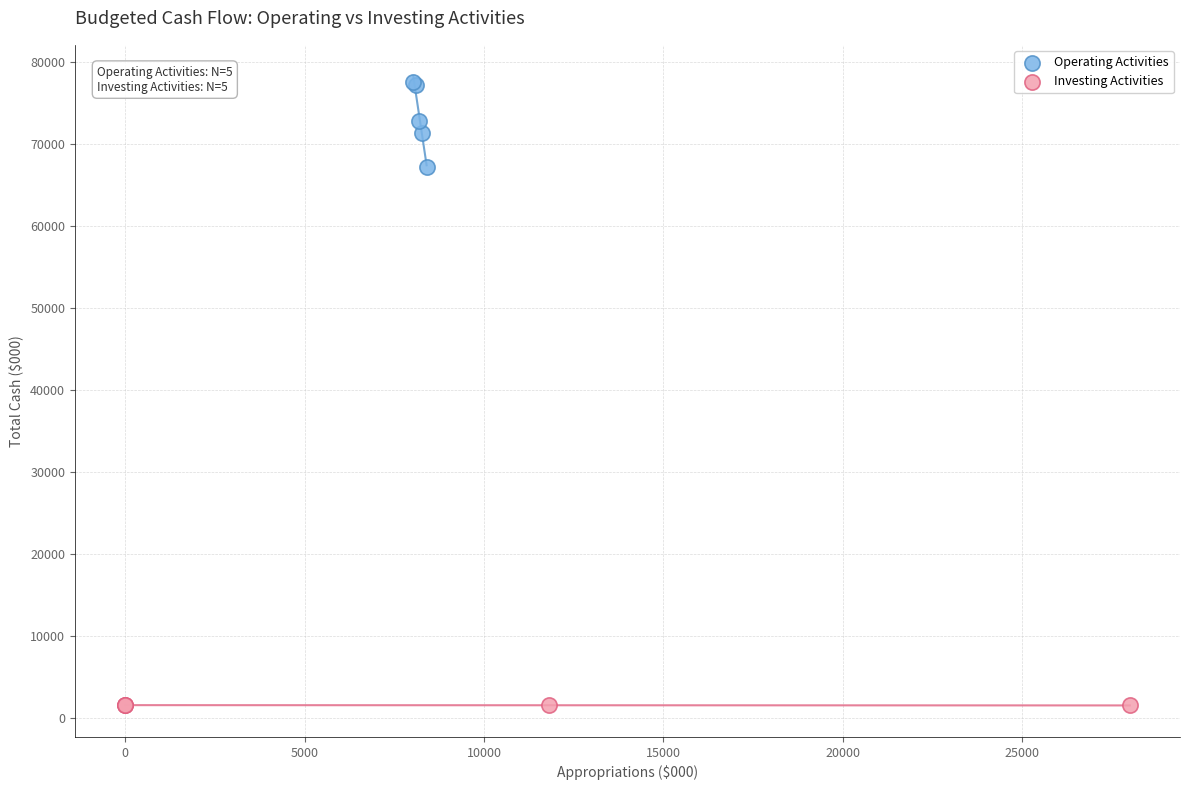

Which series reaches the minimum Y coordinate?

Investing Activities